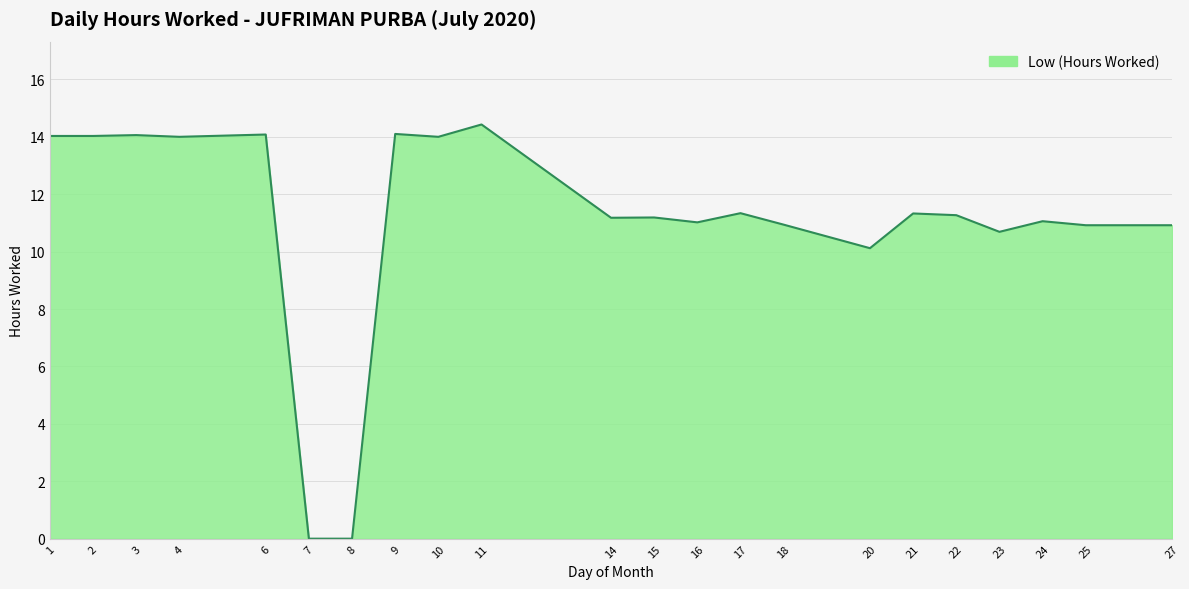

Is it true that the value at 20 is 6.2?

False